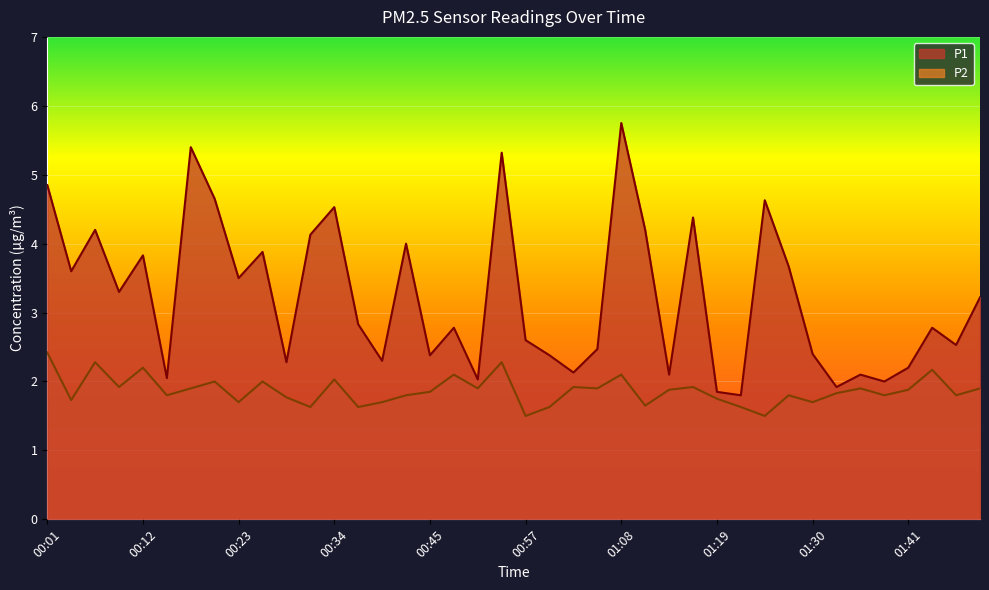

How many lines are shown in the chart?

2